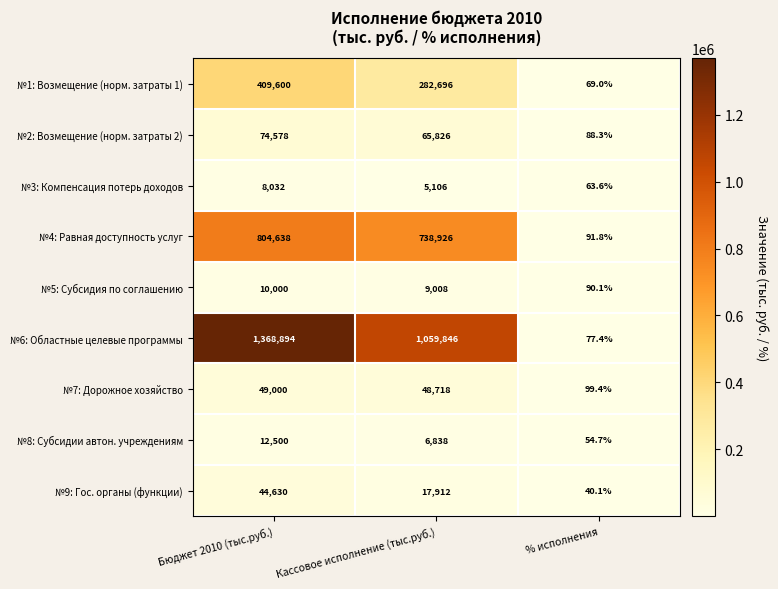

Reading left to right, list all the values displayed in this chart.

№1: Возмещение (норм. затраты 1): 409600.0	282696.0	69.0
№2: Возмещение (норм. затраты 2): 74578.0	65826.0	88.3
№3: Компенсация потерь доходов: 8032.0	5106.0	63.6
№4: Равная доступность услуг: 804638.0	738926.0	91.8
№5: Субсидия по соглашению: 10000.0	9008.0	90.1
№6: Областные целевые программы: 1368894.0	1059846.0	77.4
№7: Дорожное хозяйство: 49000.0	48718.0	99.4
№8: Субсидии автон. учреждениям: 12500.0	6838.0	54.7
№9: Гос. органы (функции): 44630.0	17912.0	40.1